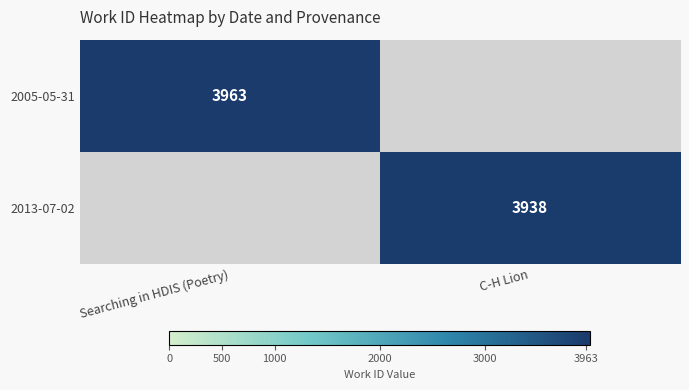

Is it true that 2013-07-02 equals 6208 at C-H Lion?

False